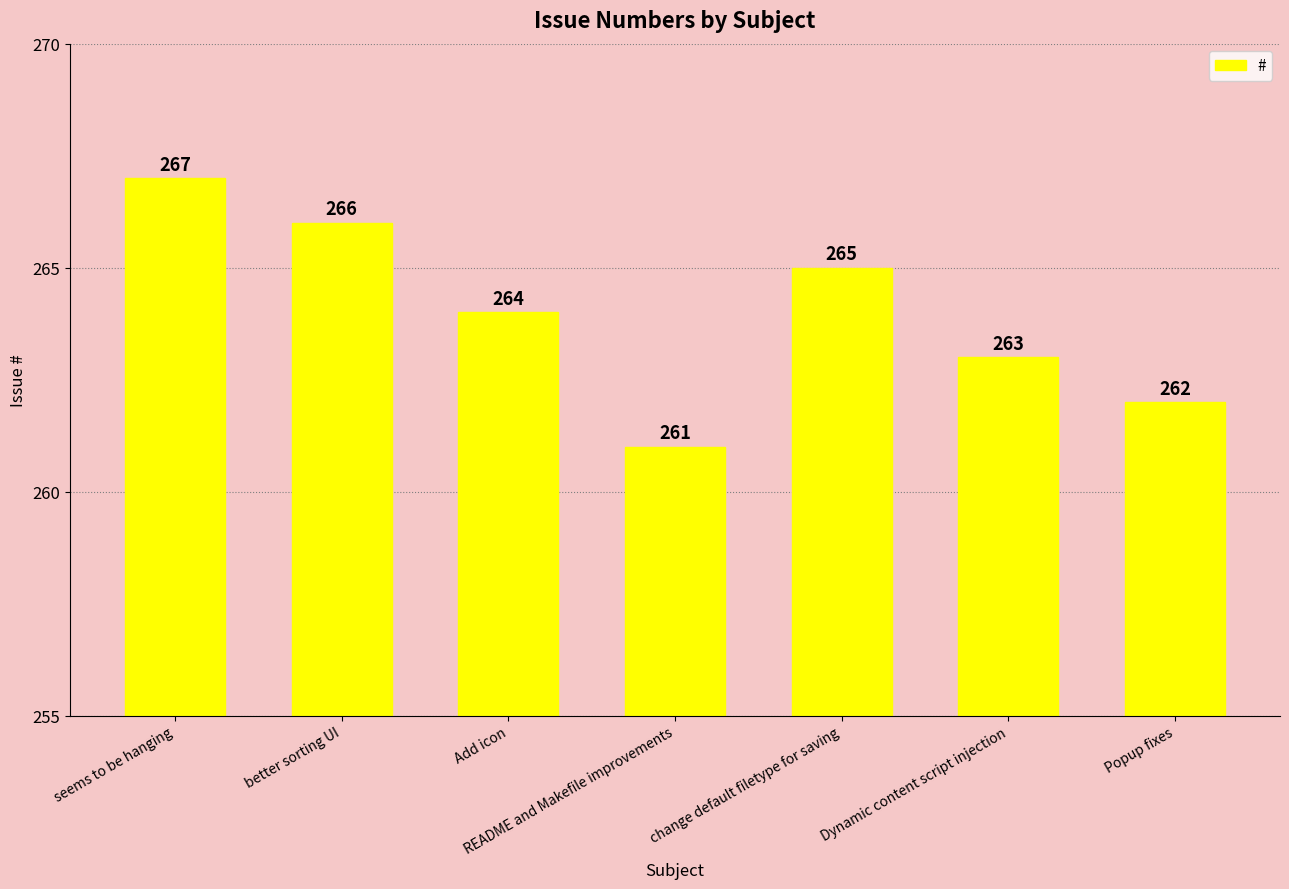

What position from the right is Popup fixes?

1